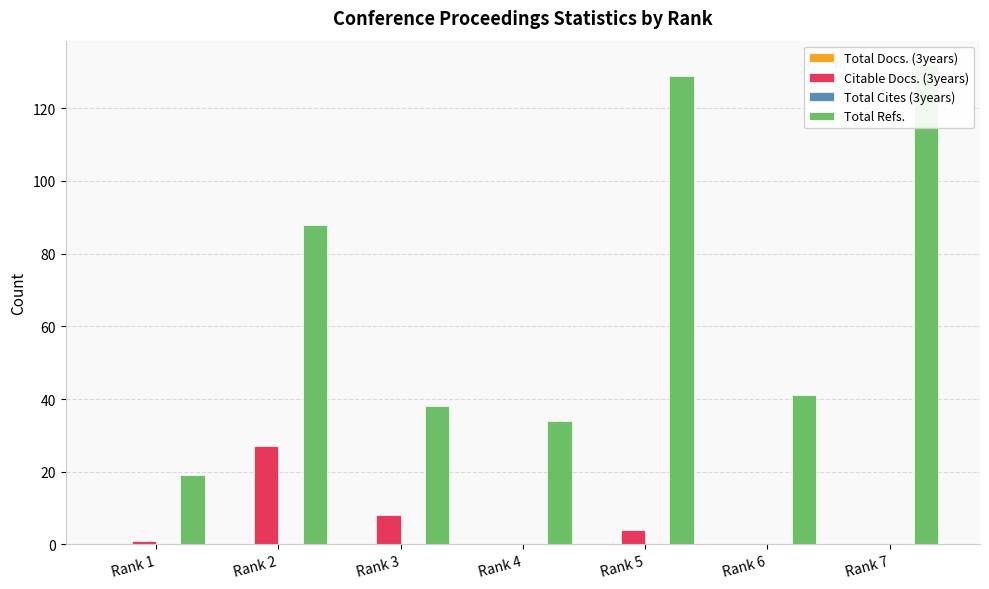

Reading left to right, list all the values displayed in this chart.

Total Docs. (3years): 0	0	0	0	0	0	0
Citable Docs. (3years): 1	27	8	0	4	0	0
Total Cites (3years): 0	0	0	0	0	0	0
Total Refs.: 19	88	38	34	129	41	132